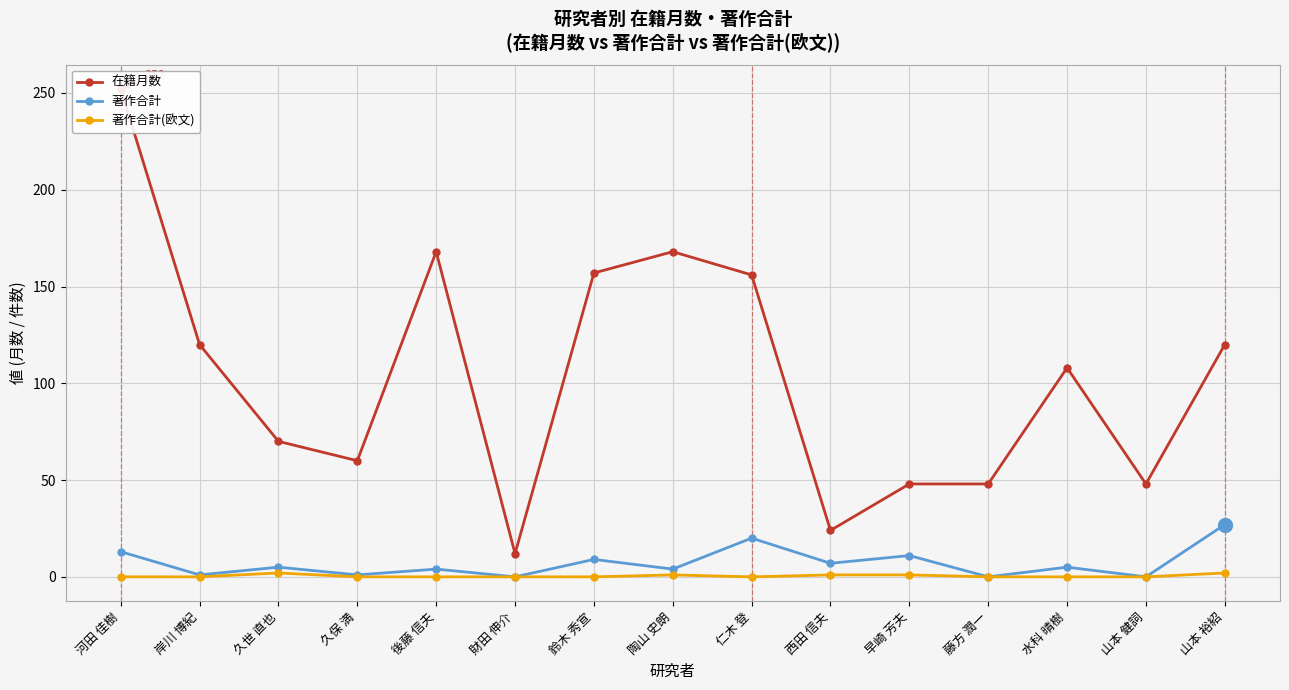

Is the value of 著作合計 at 早崎 芳夫 greater than the value of 著作合計(欧文) at 久保 満?

Yes